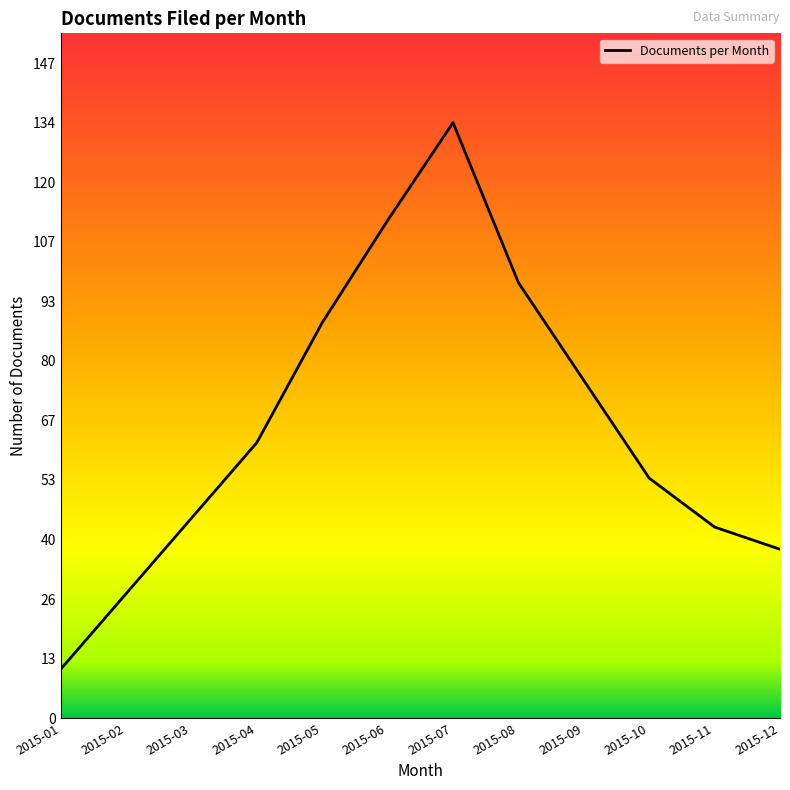

Is it true that the value at 2015-06 is 112?

True